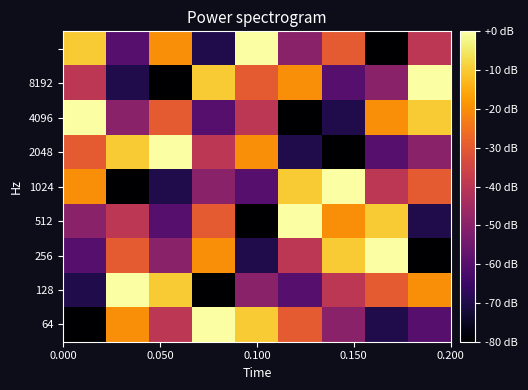

How many distinct data groups are displayed?

9